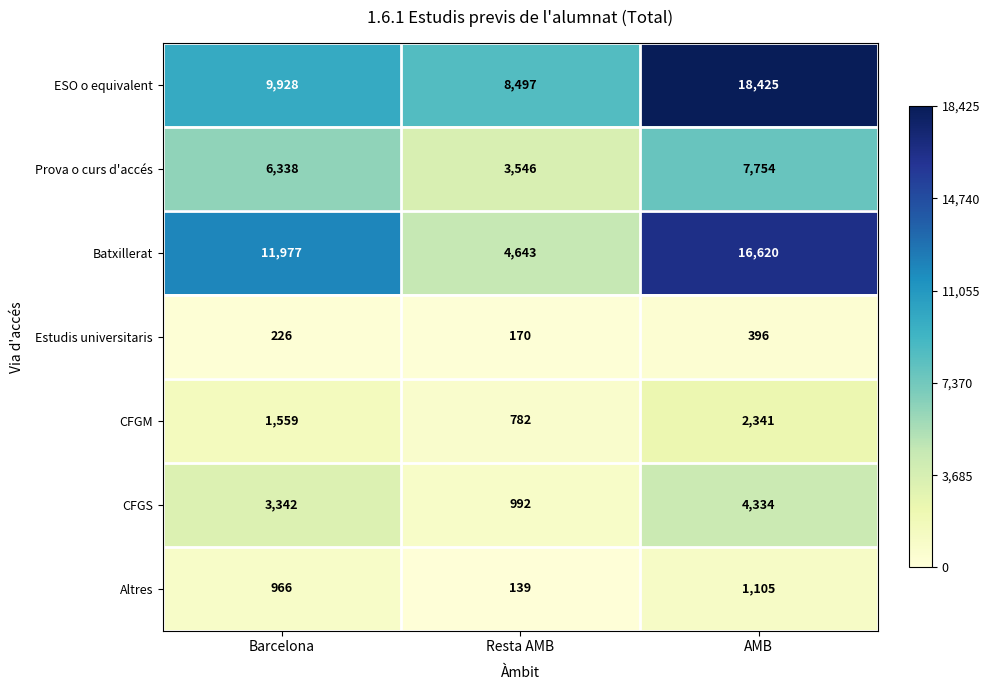

True or false: ESO o equivalent has a value of 4579 at Barcelona.

False